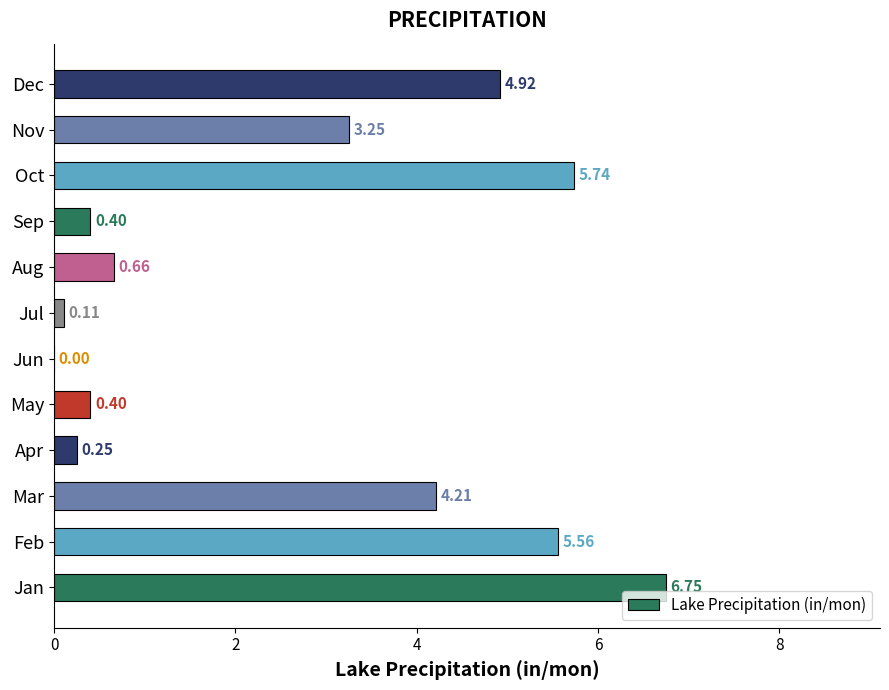

Between Jan and Nov, which is larger?

Jan